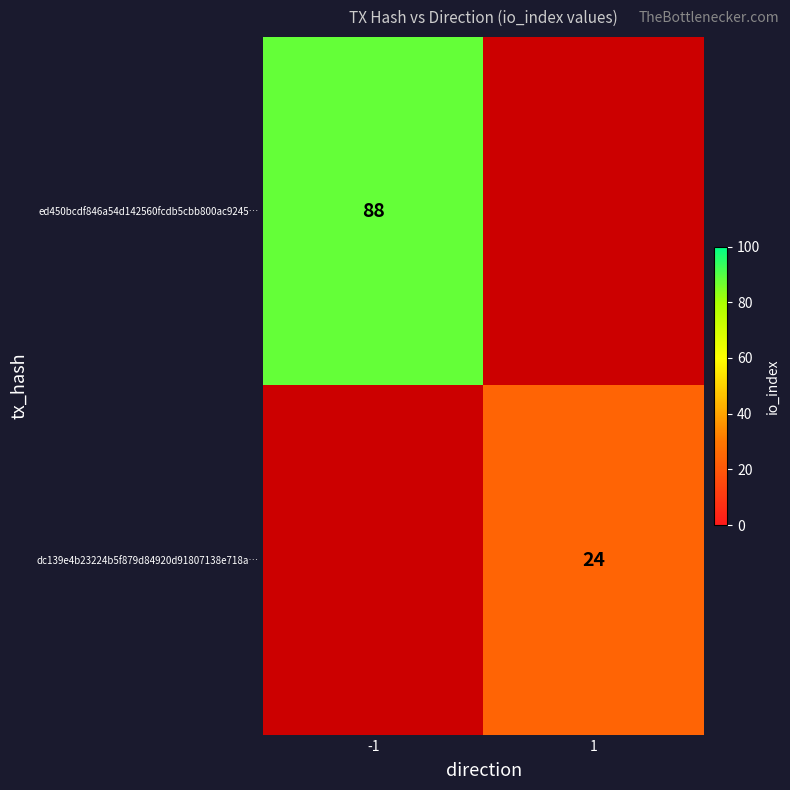

The value of dc139e4b23224b5f879d84920d91807138e718a… at 1 is 24. True or false?

True